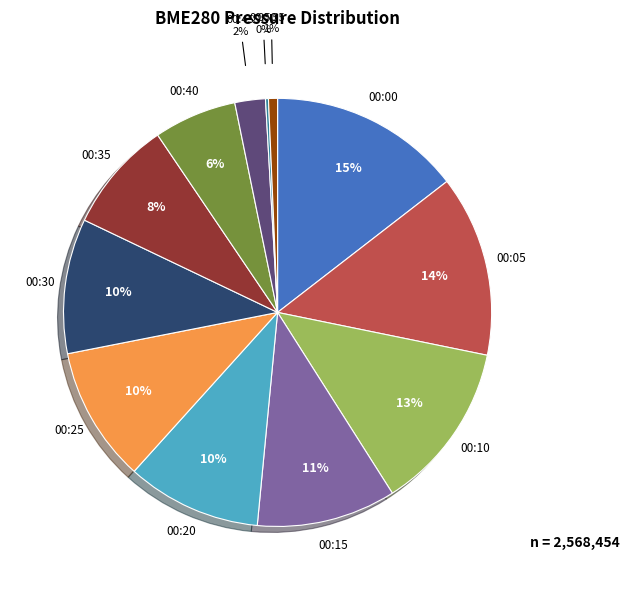

Is there a majority slice in this chart?

No